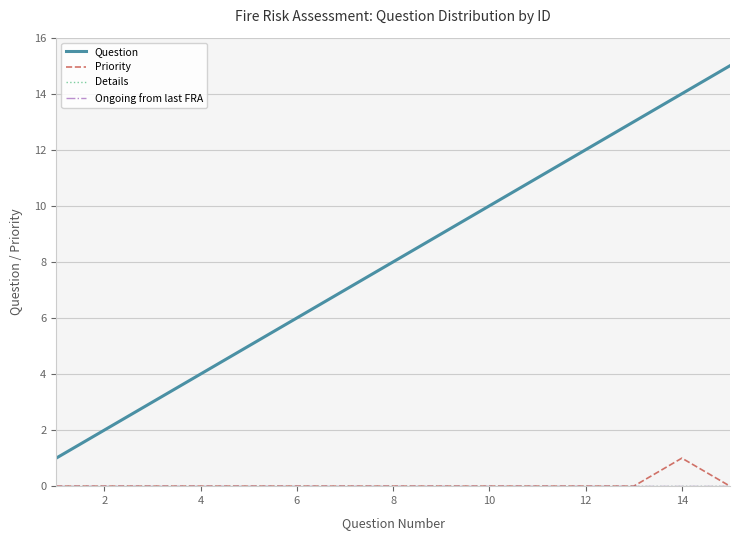

Which series has the widest spread of values?

Question